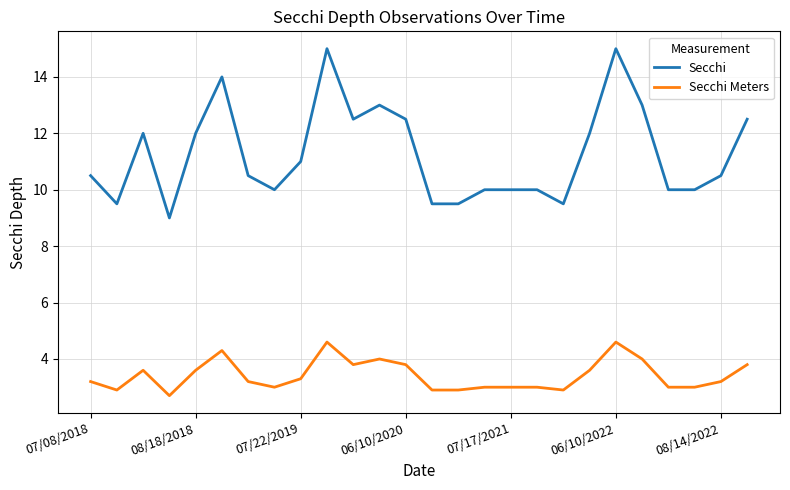

Reading right to left, what are all the values shown in this chart?

Secchi: 12.5	10.5	10.0	10.0	13.0	15.0	12.0	9.5	10.0	10.0	10.0	9.5	9.5	12.5	13.0	12.5	15.0	11.0	10.0	10.5	14.0	12.0	9.0	12.0	9.5	10.5
Secchi Meters: 3.8	3.2	3.0	3.0	4.0	4.6	3.6	2.9	3.0	3.0	3.0	2.9	2.9	3.8	4.0	3.8	4.6	3.3	3.0	3.2	4.3	3.6	2.7	3.6	2.9	3.2